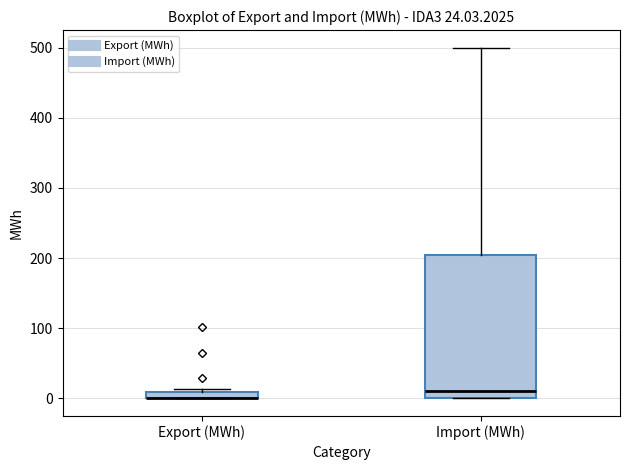

Comparing the boxes themselves (not the whiskers), which one is the tallest?

Import (MWh)